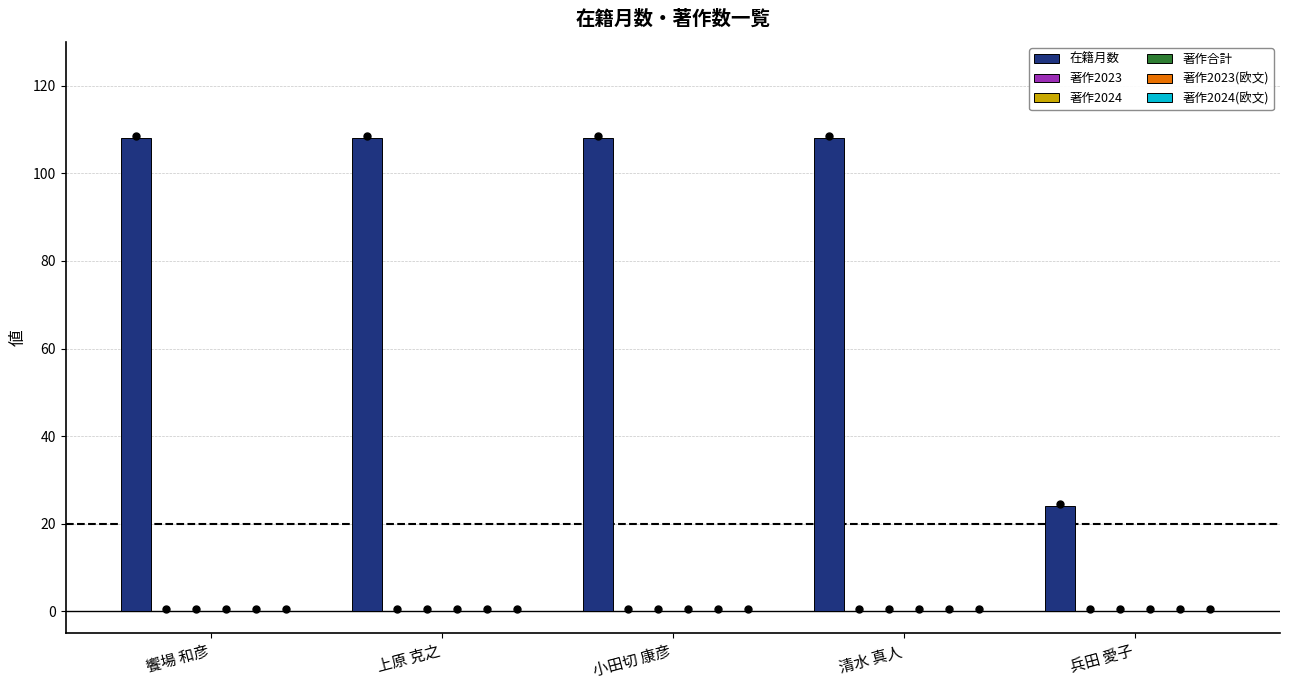

What is the average value?

91